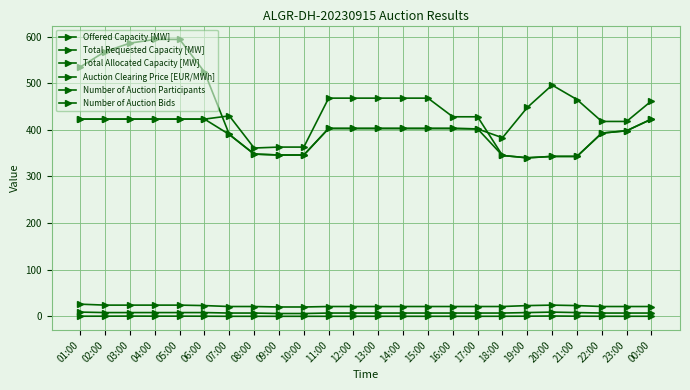

What is the difference between the maximum and minimum values in the Offered Capacity [MW] series?

128.0